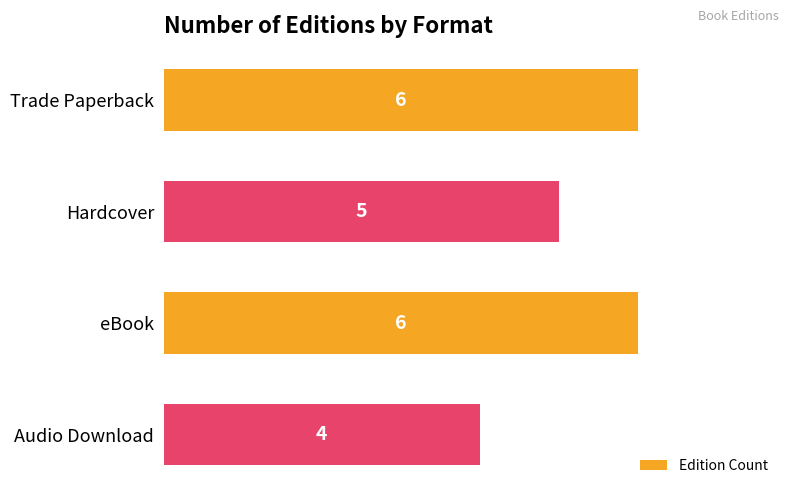

Is it true that the value at eBook is 2?

False